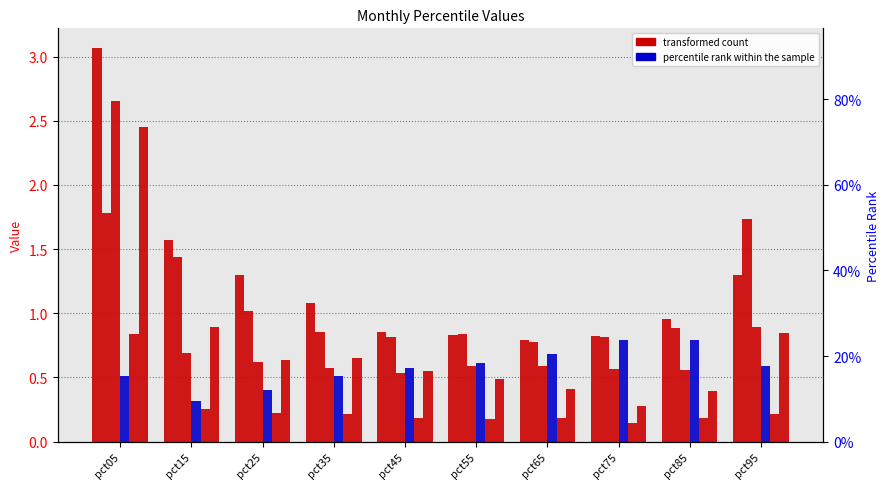

Between pct45 and pct25, which is larger?

pct25